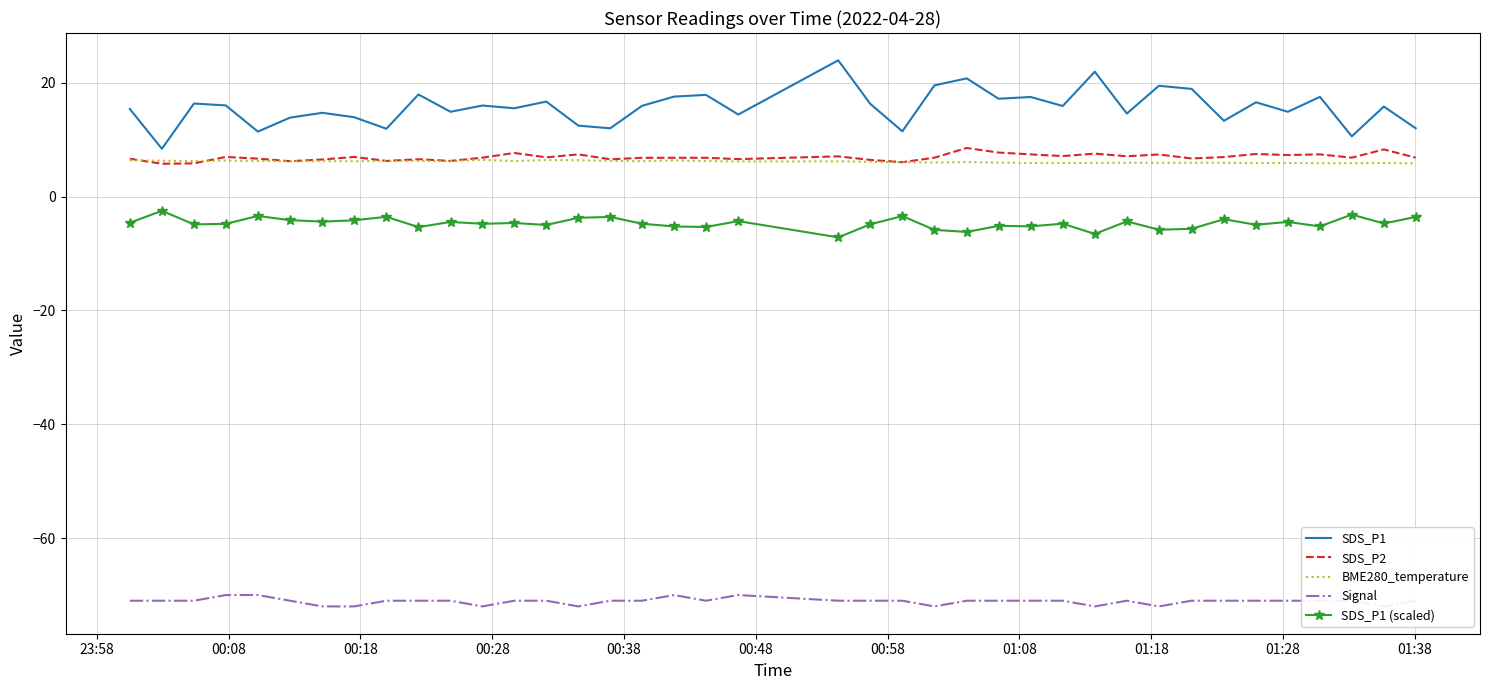

True or false: BME280_temperature and SDS_P1 (scaled) intersect in this chart.

False